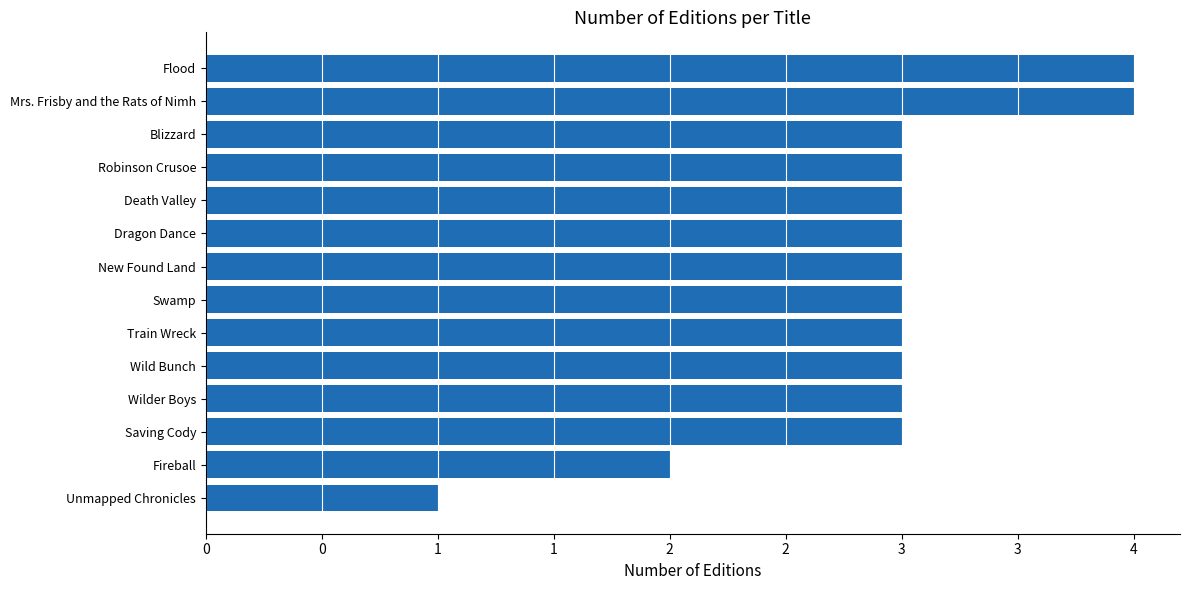

Are the bars horizontal?

Yes